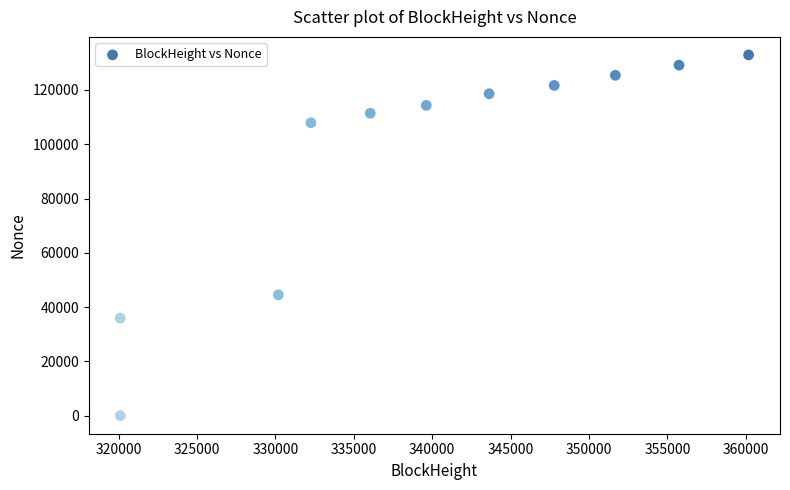

What Y value in the scatter plot is closest to 66460?

44509